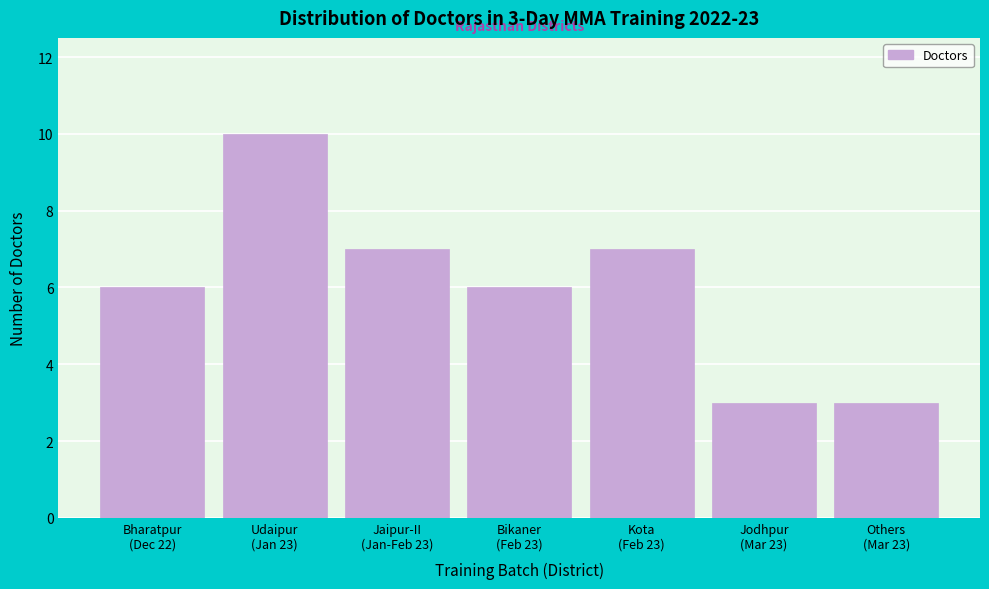

Reading left to right, extract all data points from this chart.

6	10	7	6	7	3	3